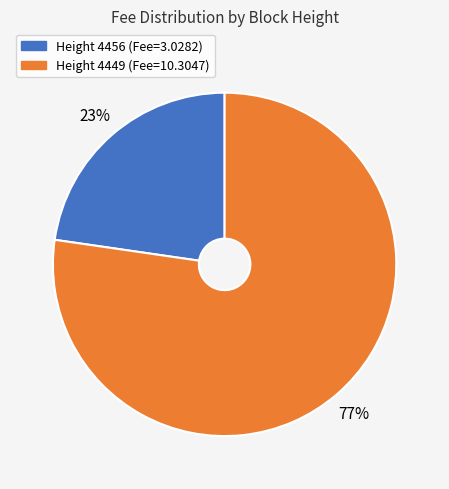

How many slices are in this pie chart?

2